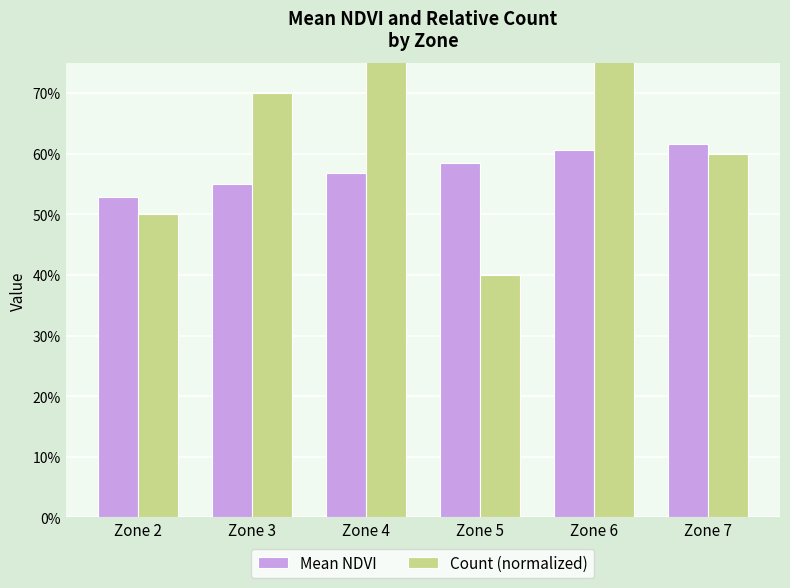

Rank the series by their average value, from lowest to highest.

Mean NDVI, Count (normalized)